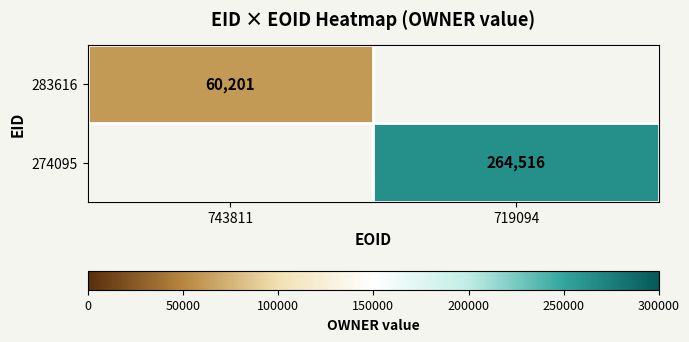

Count the number of data series in this chart.

2